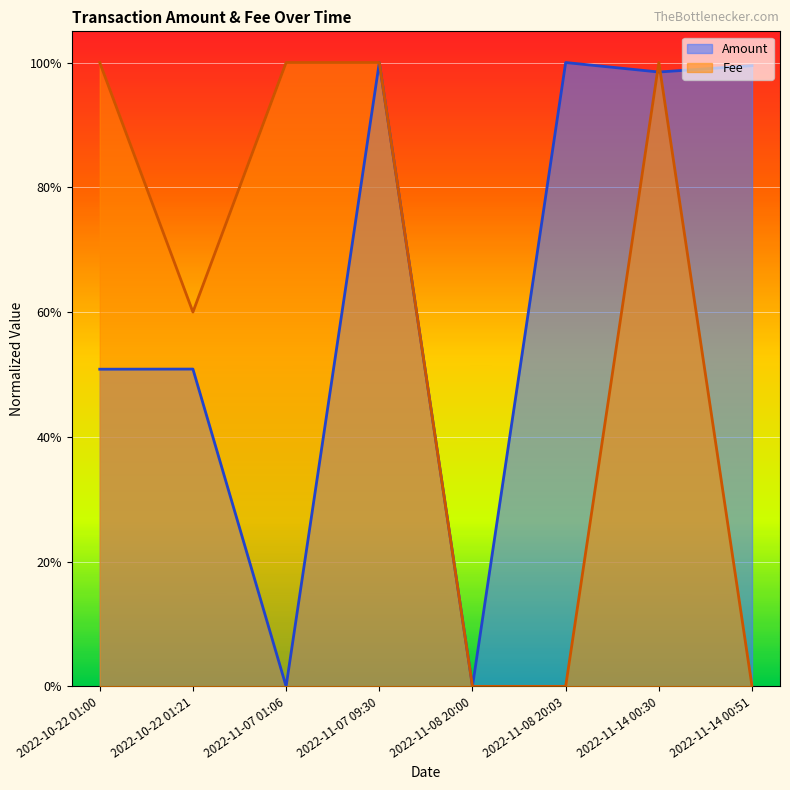

The value of Fee at 2022-11-08 20:00 is -0.5. True or false?

False